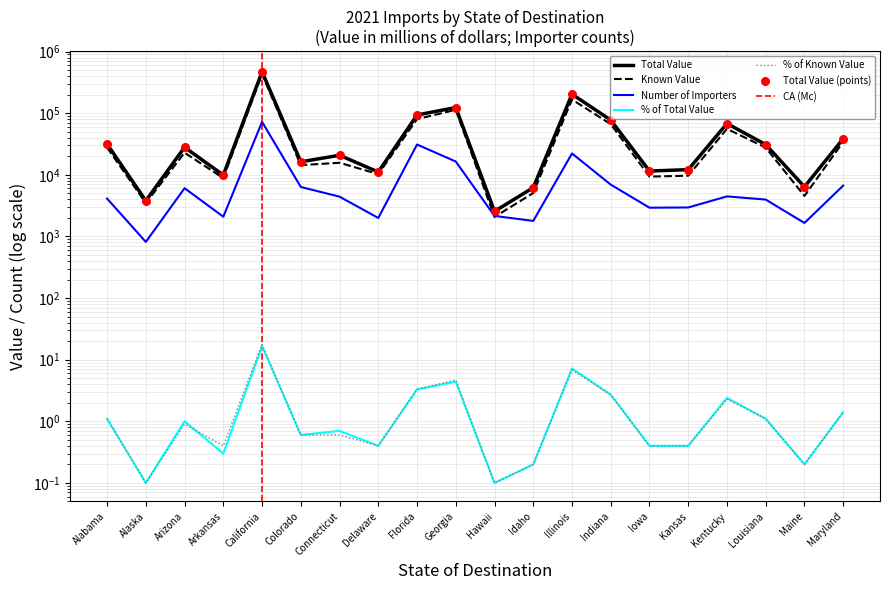

Which series has the widest spread of Y values?

Total Value